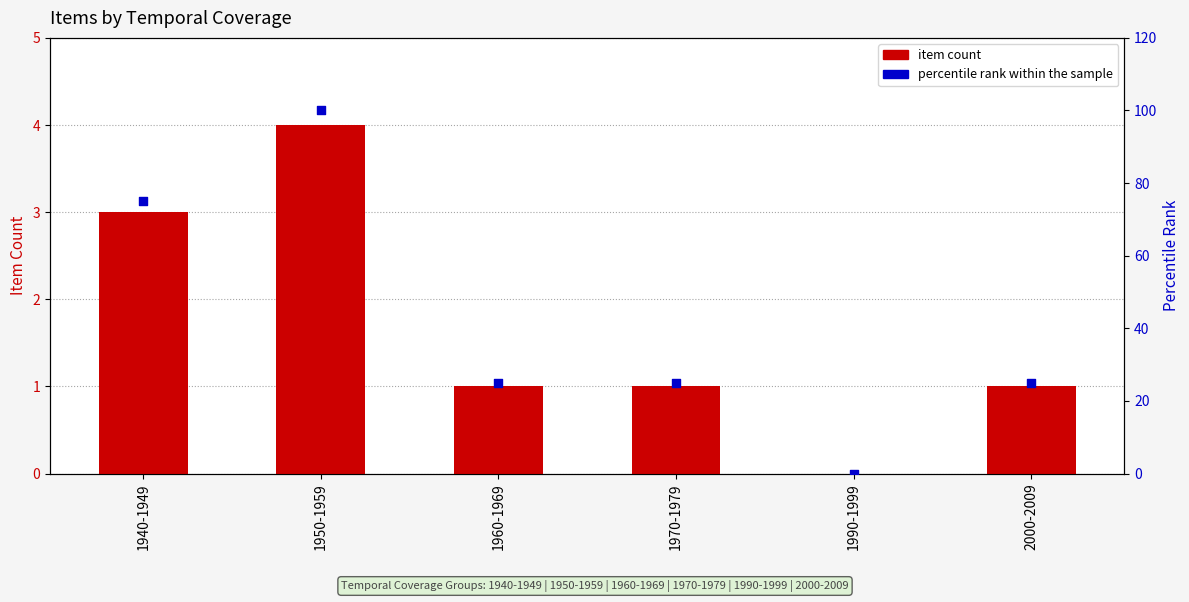

At which category is the sum across all series the highest?

1950-1959